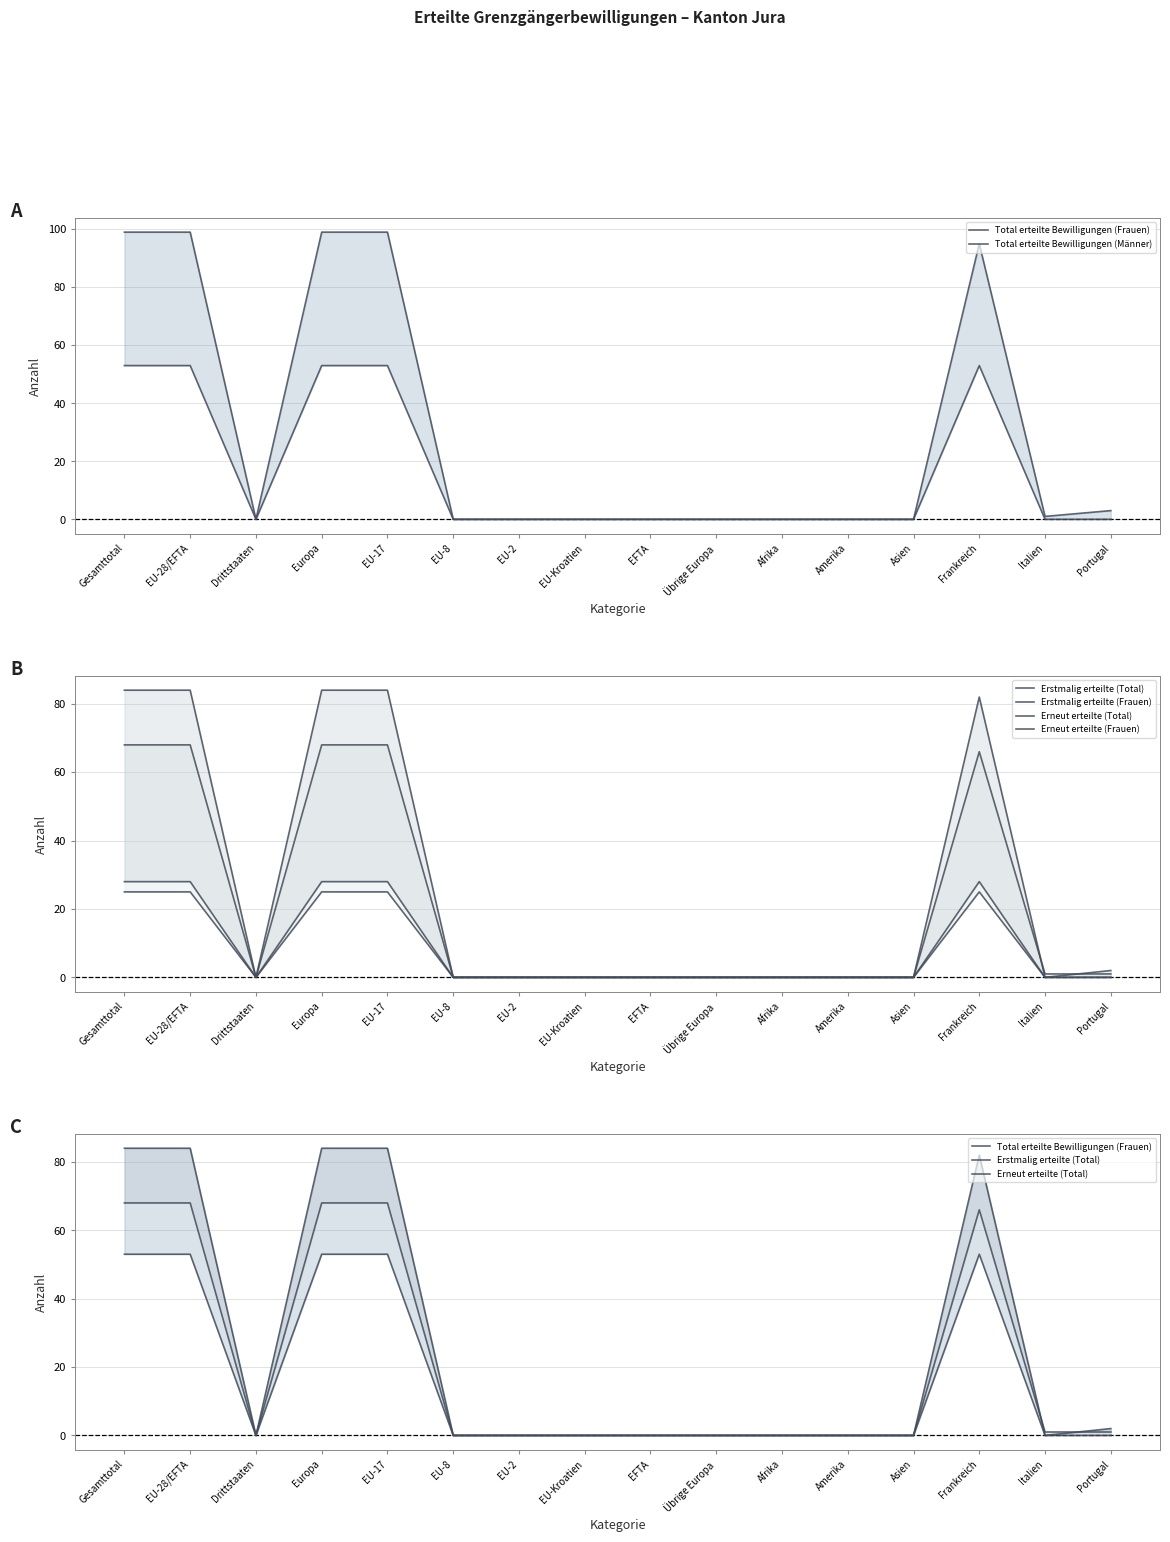

At which label does Total erteilte Bewilligungen (Frauen) reach its peak?

Gesamttotal